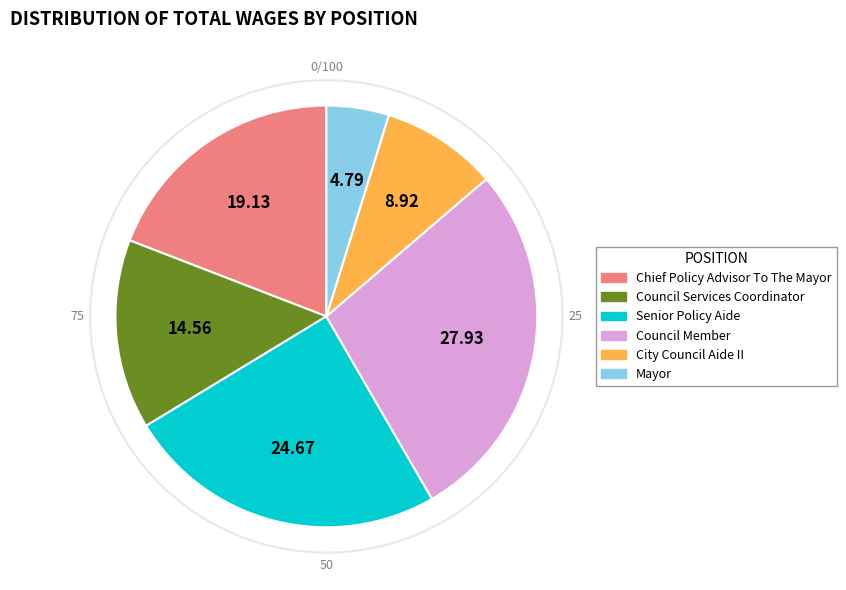

True or false: Senior Policy Aide accounts for 12% of the total.

False